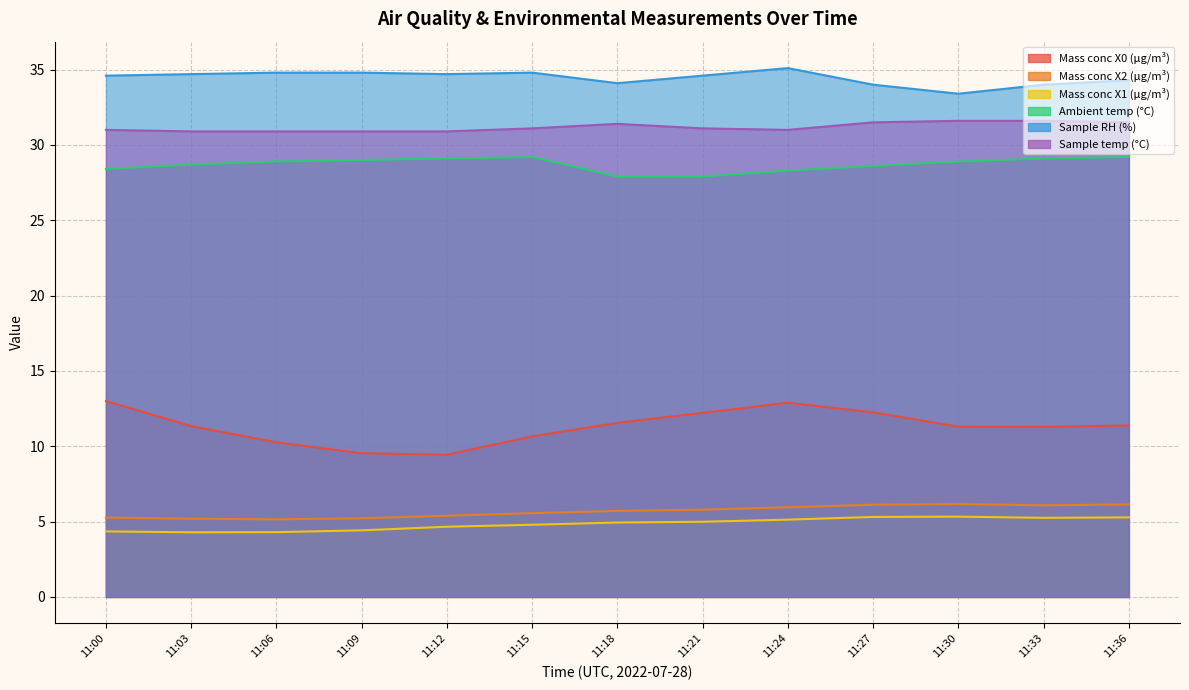

What is the value of the Mass conc X2 (μg/m³) point at the 13th from the left?

6.1